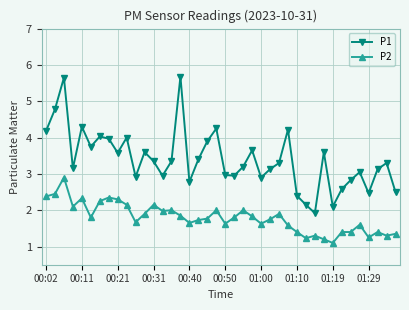

List the series in order of their peak value, highest first.

P1, P2